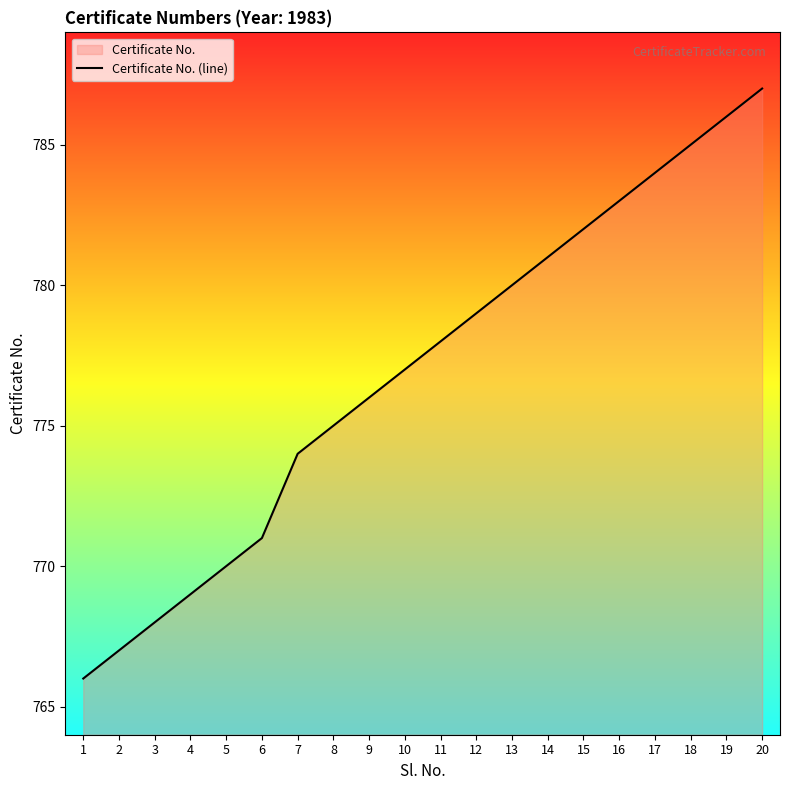

What is the difference between the maximum and second lowest values?

20